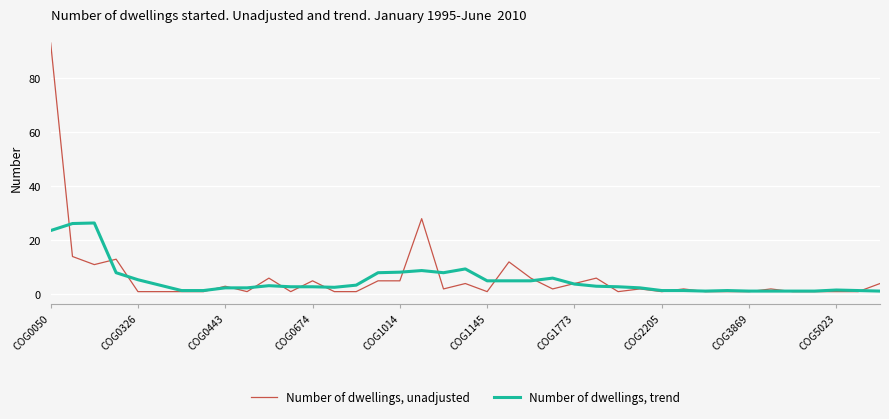

Rank the series by their maximum value, from lowest to highest.

Number of dwellings, trend, Number of dwellings, unadjusted